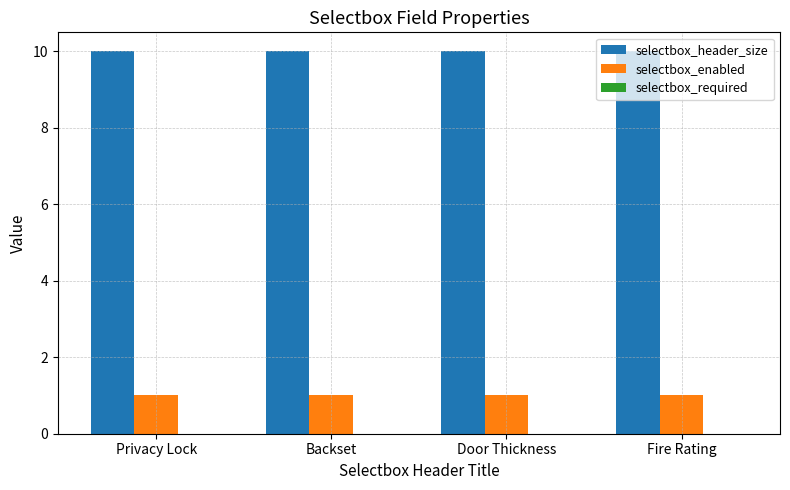

Which series has the largest total across all categories?

selectbox_header_size